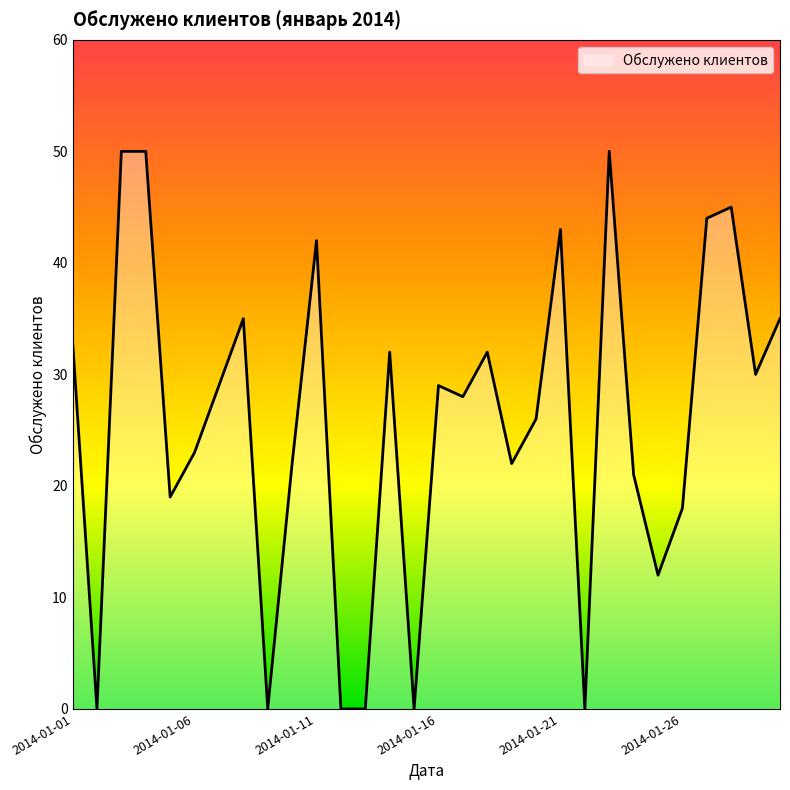

What is the average value?

26